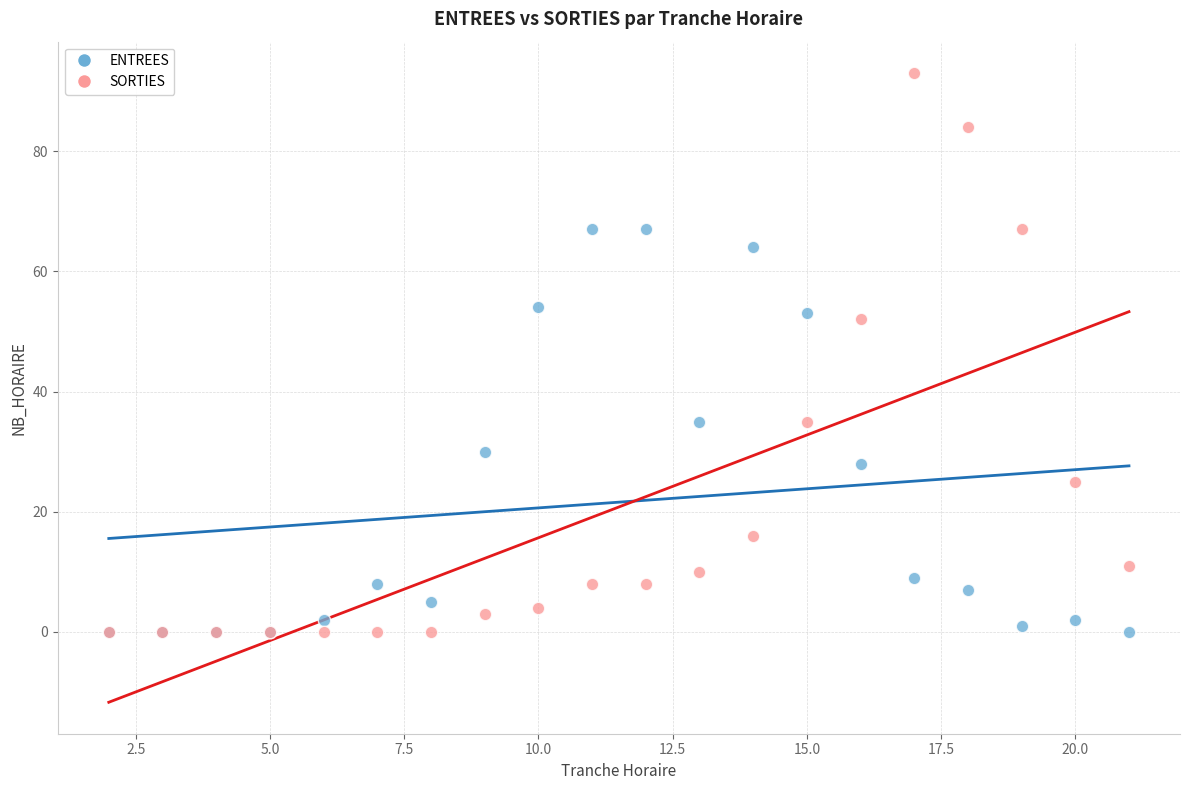

Which series reaches the maximum Y coordinate?

SORTIES